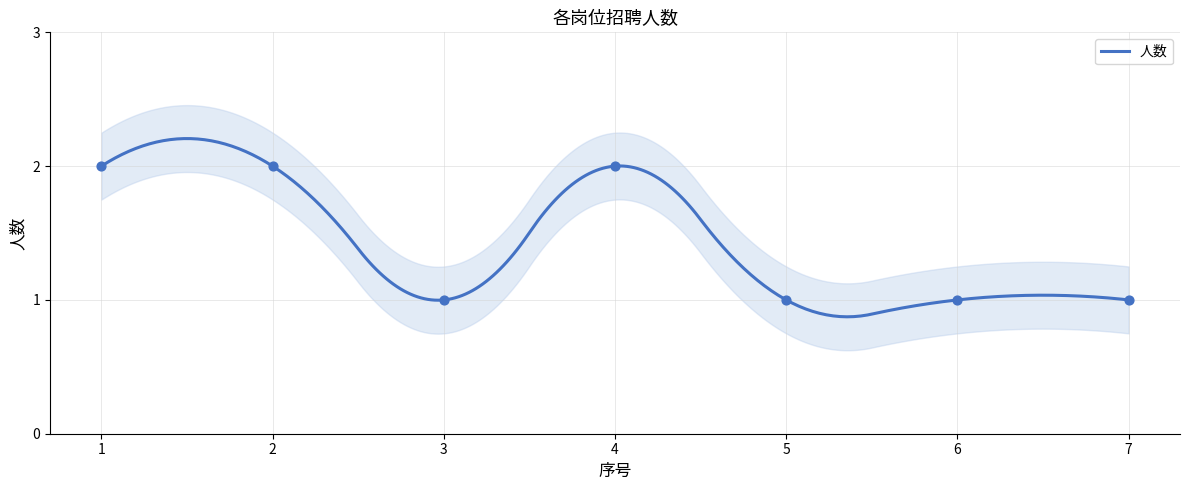

What is the change in value from 4 to 7?

-1